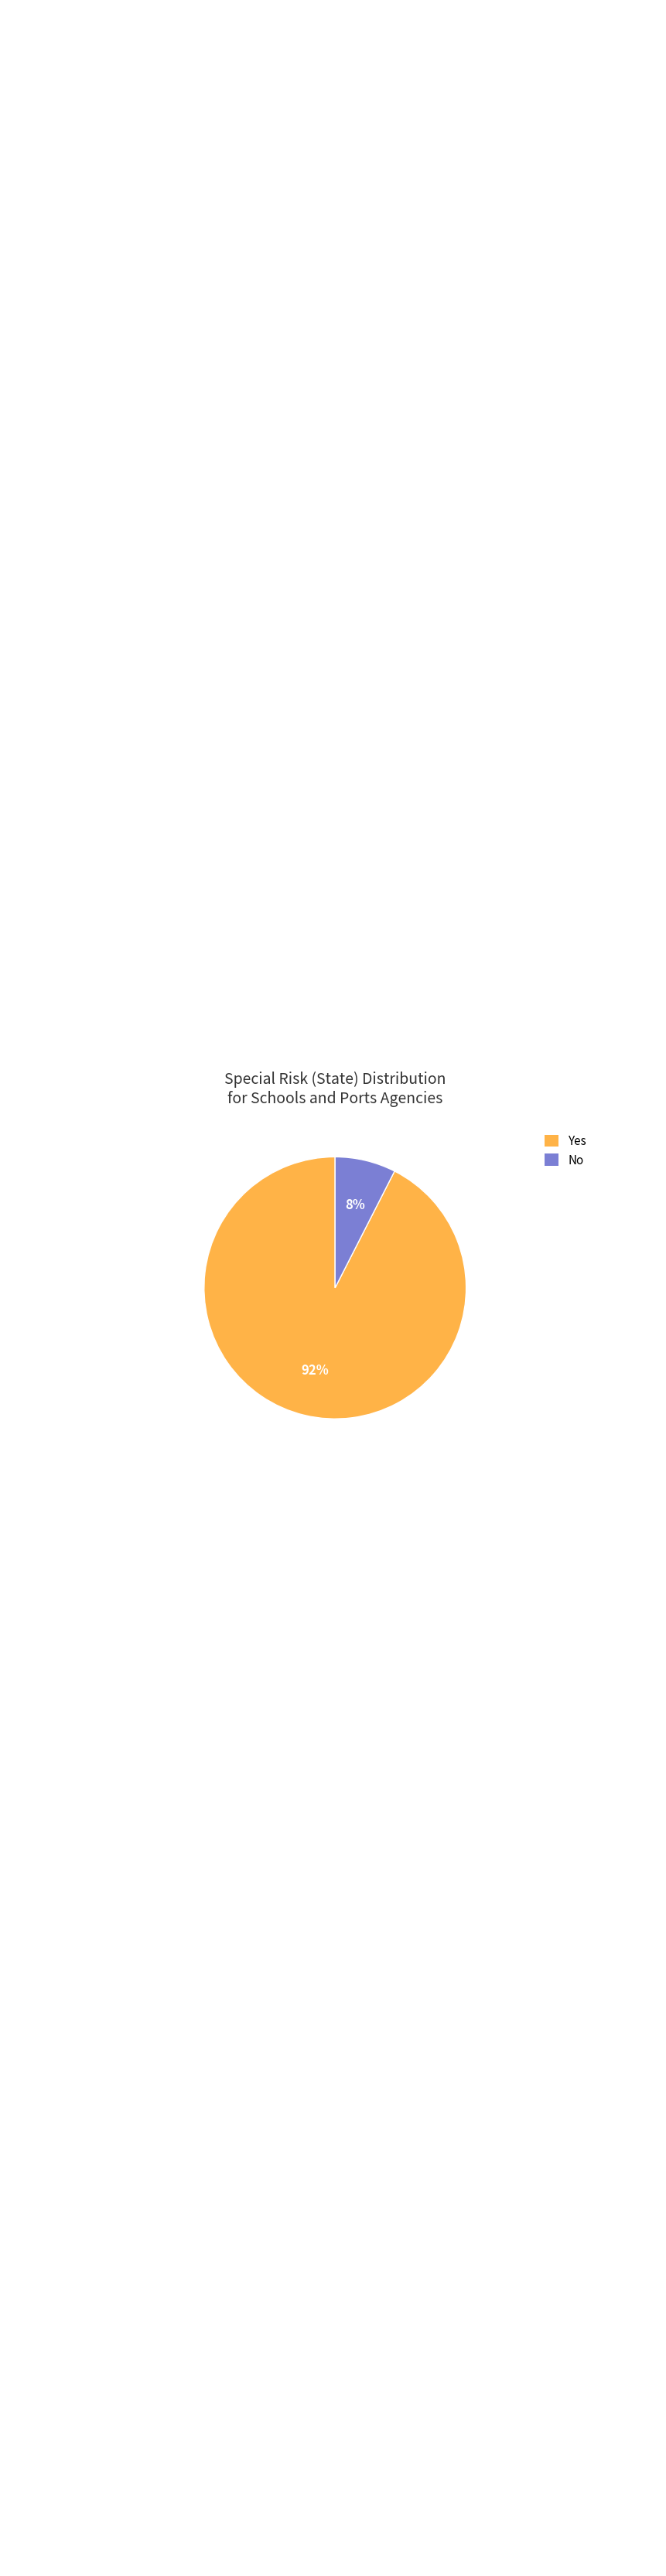

How many slices are in this pie chart?

2